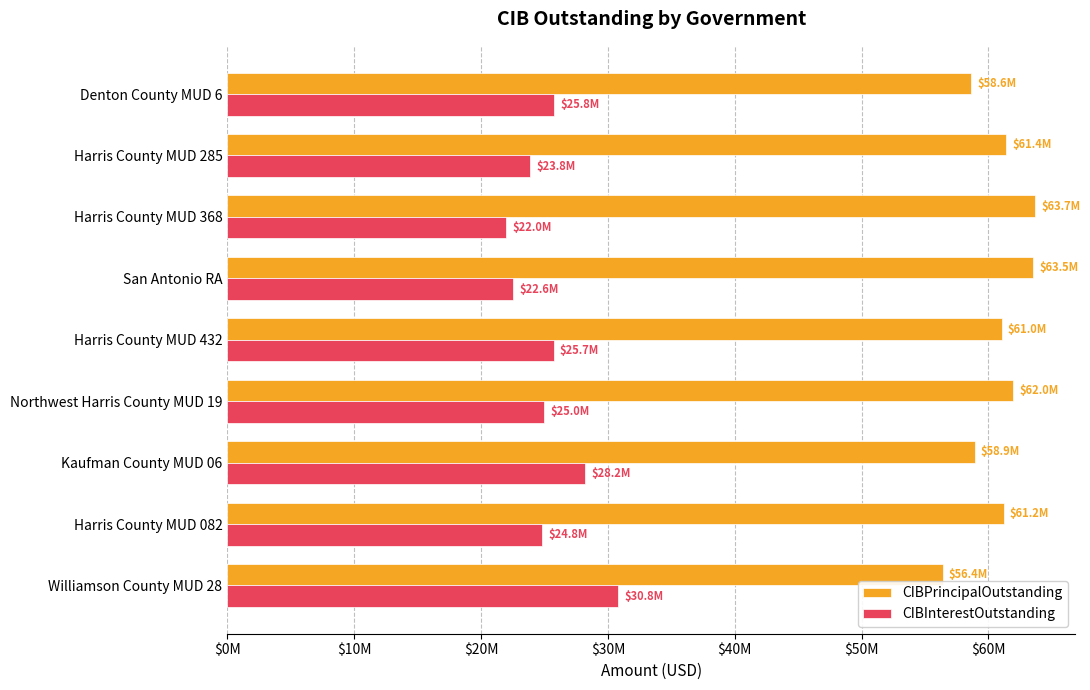

Which category has the lowest value in the CIBPrincipalOutstanding series?

Williamson County MUD 28